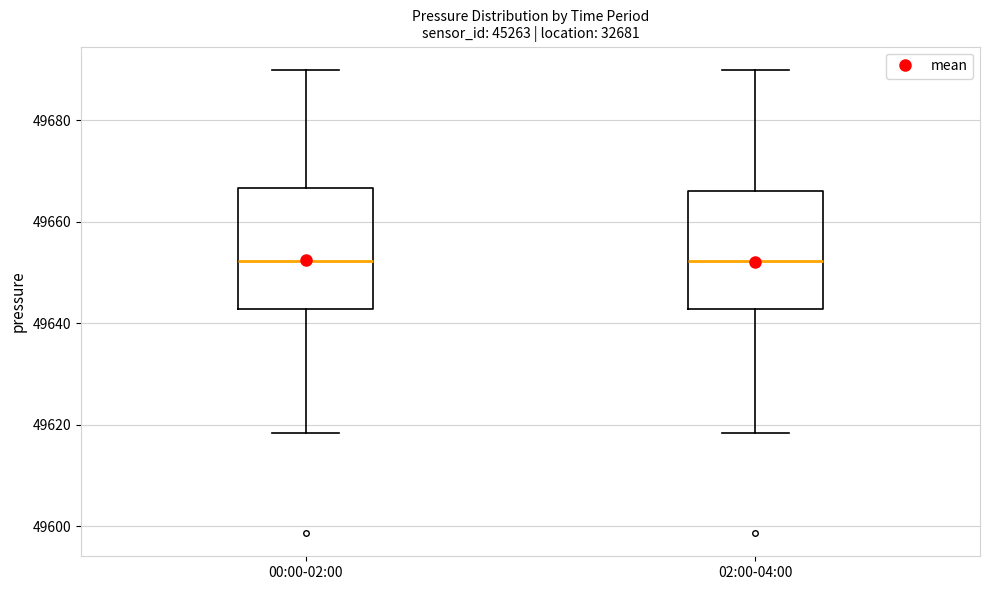

Where is the upper edge of the box for 00:00-02:00 on the y-axis? The values are not printed on the chart, so give them approximately, as read against the axis.

49666